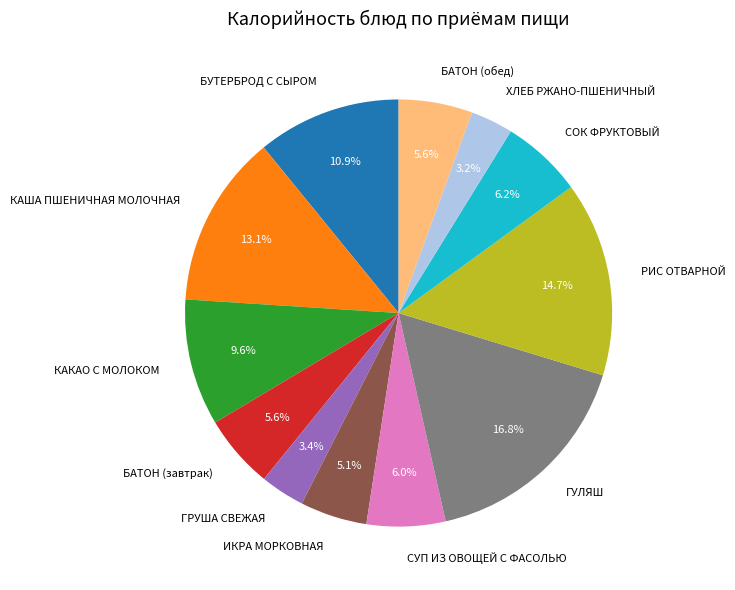

True or false: ИКРА МОРКОВНАЯ accounts for 1% of the total.

False